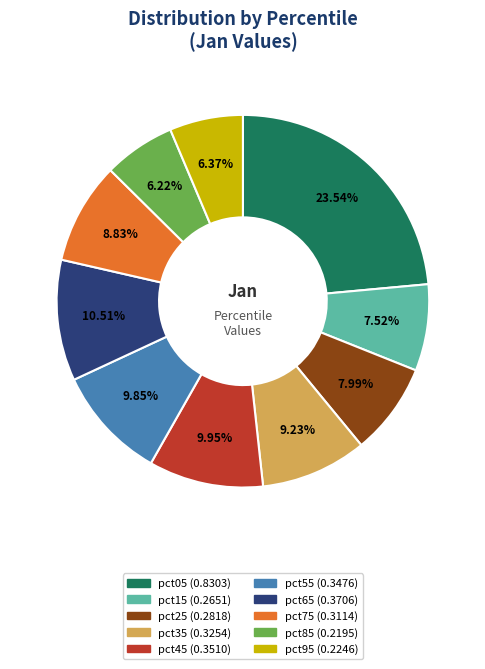

Is pct35 the majority of the pie?

No